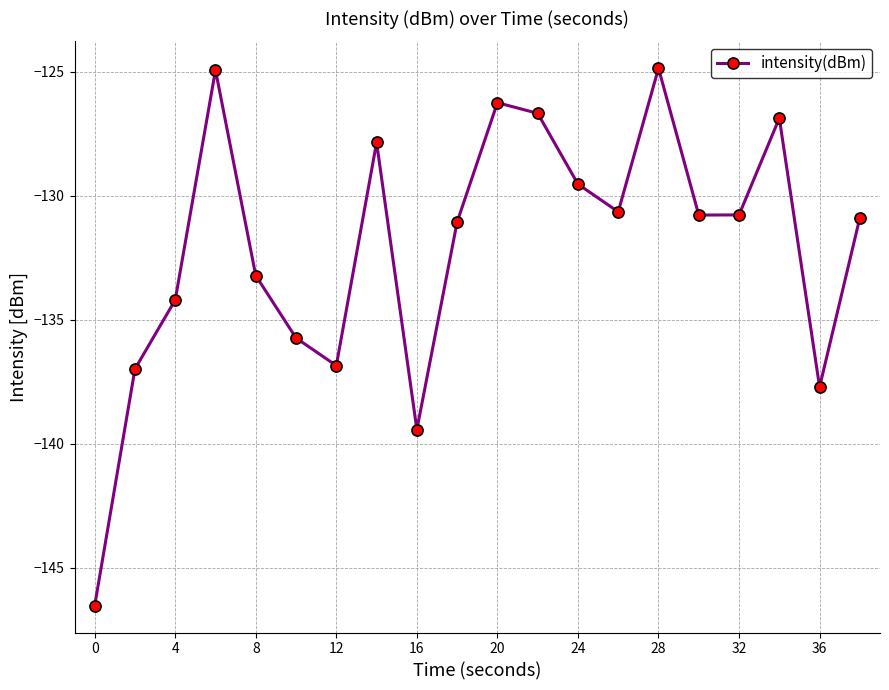

What is the value of the 4th point from the left?

-124.9